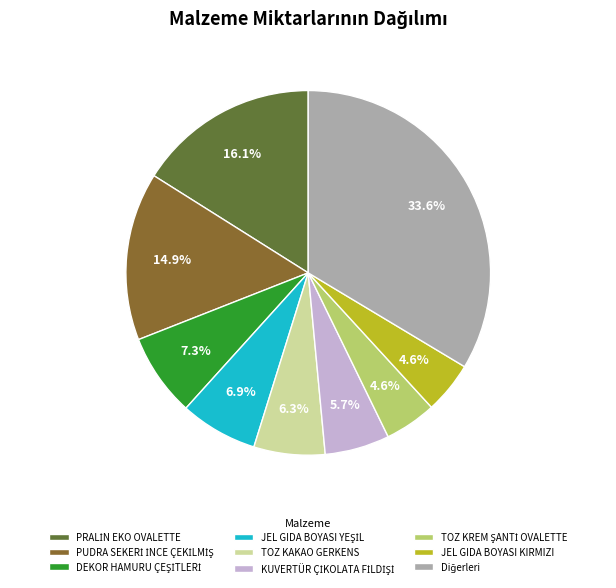

Is the sum of JEL GIDA BOYASI KIRMIZI and TOZ KAKAO GERKENS greater than half?

No